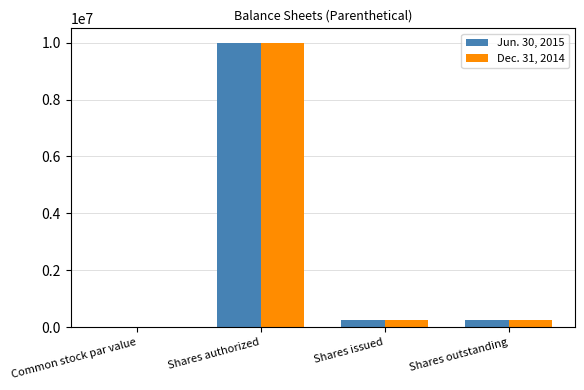

What value does the Jun. 30, 2015 series have at Shares outstanding?

247550.0